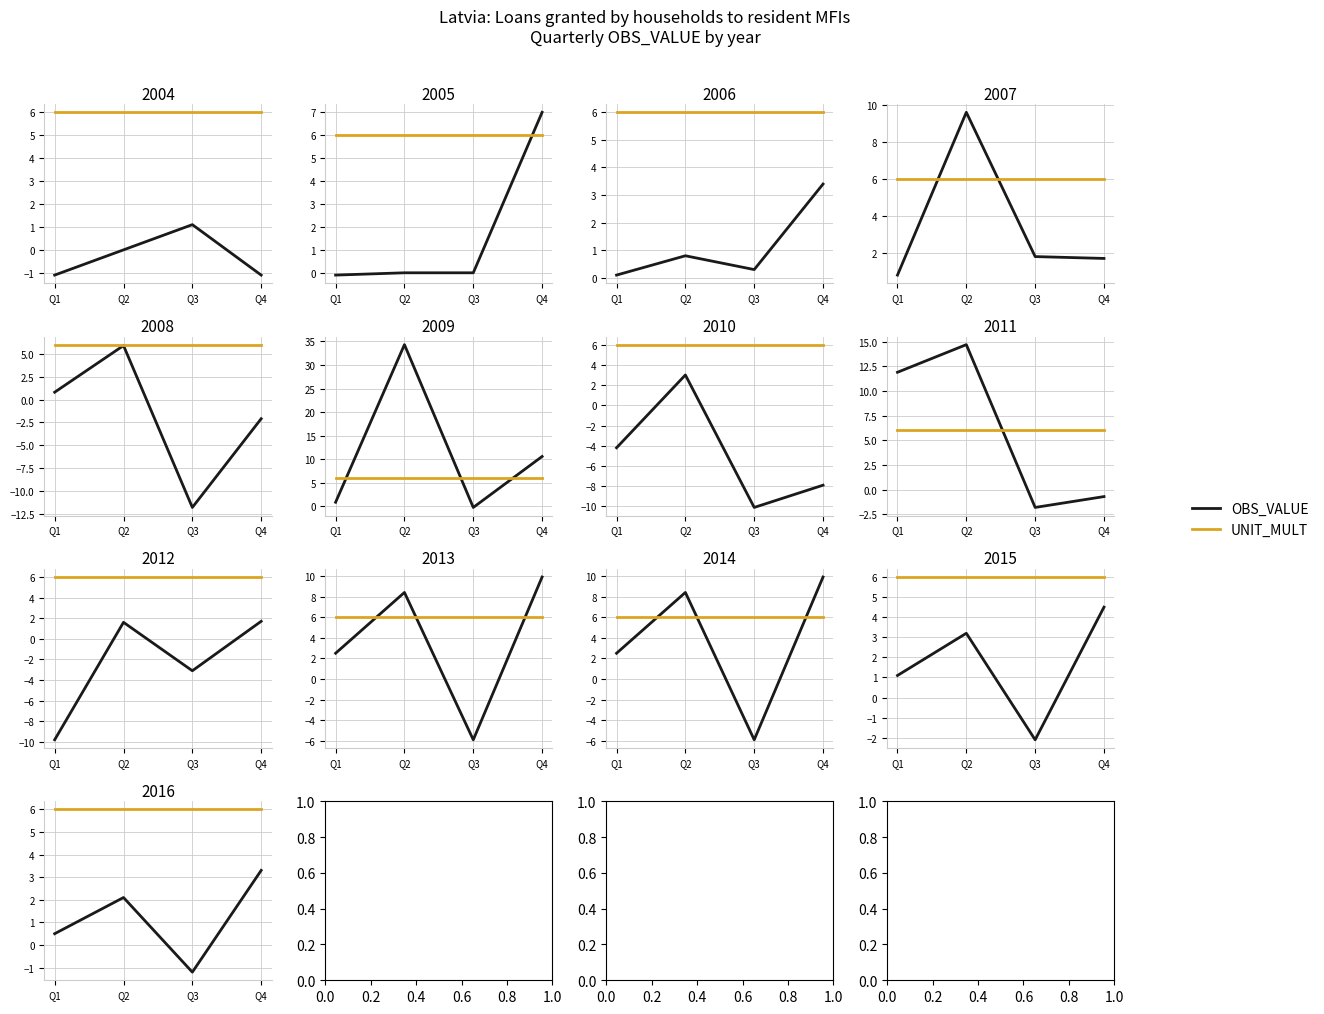

Is it true that UNIT_MULT equals 6.0 at Q2?

True